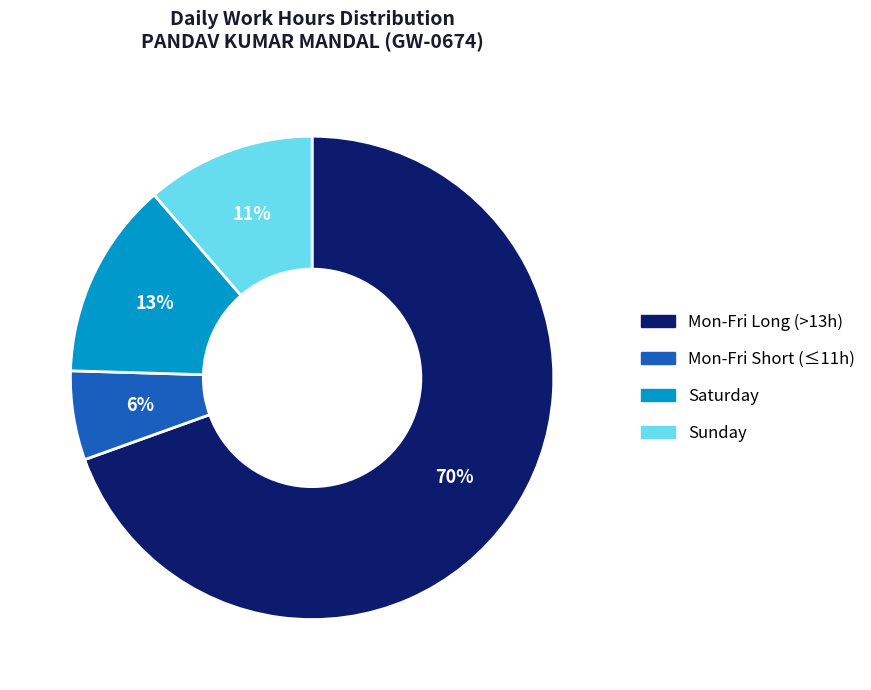

Is there a majority slice in this chart?

Yes